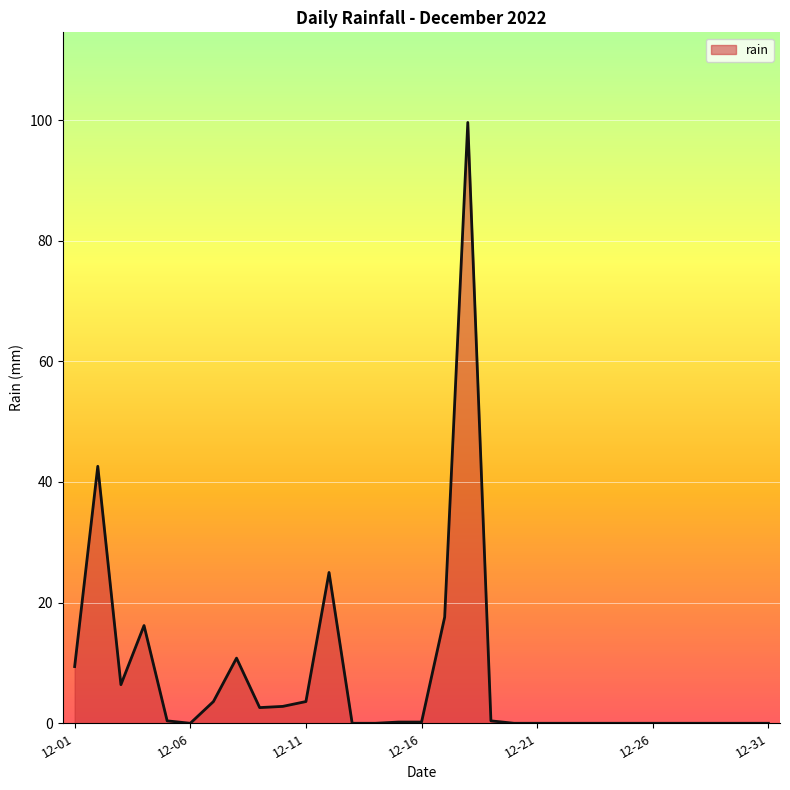

What is the difference between the maximum and minimum values?

99.6